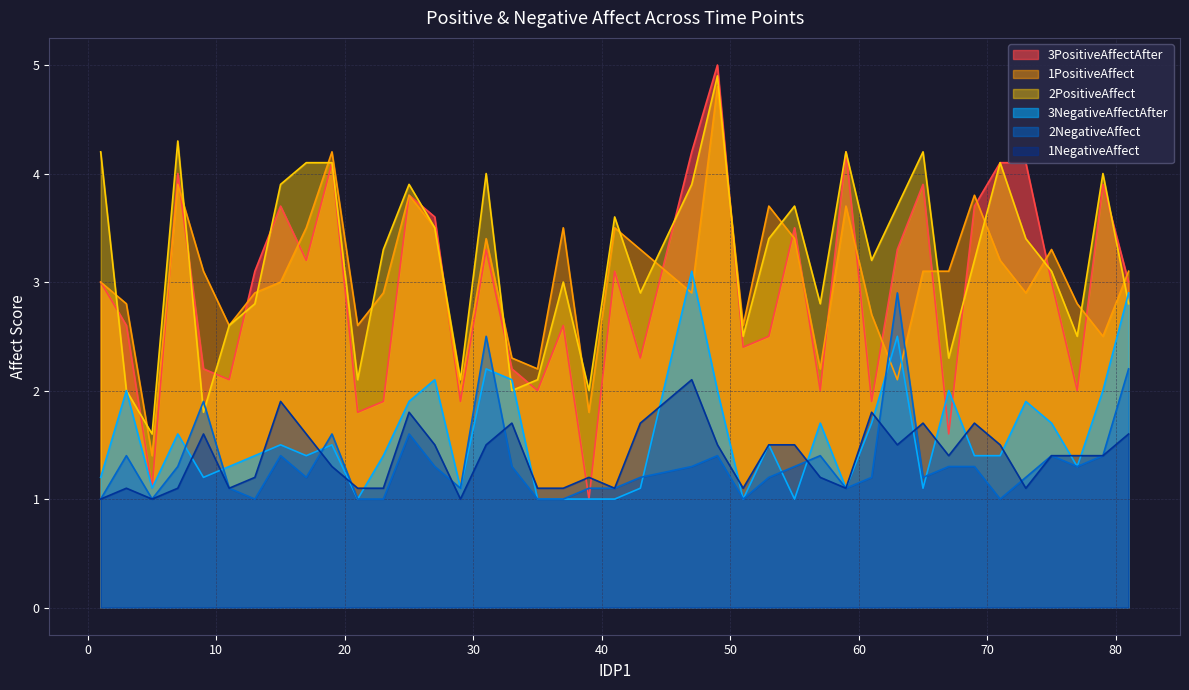

Rank the categories by 2NegativeAffect value from lowest to highest.

1, 5, 13, 21, 23, 35, 37, 51, 71, 11, 29, 39, 41, 59, 17, 43, 53, 61, 65, 73, 7, 27, 33, 47, 55, 67, 69, 77, 3, 15, 49, 57, 75, 79, 19, 25, 9, 81, 31, 63